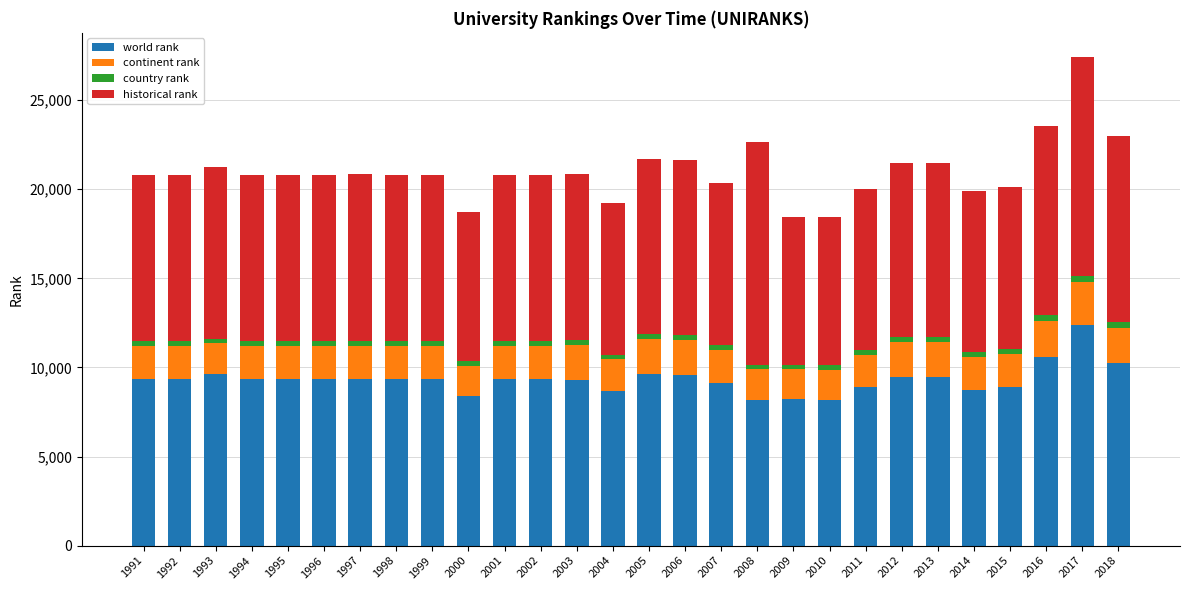

What is the minimum value for world rank?

8152.0